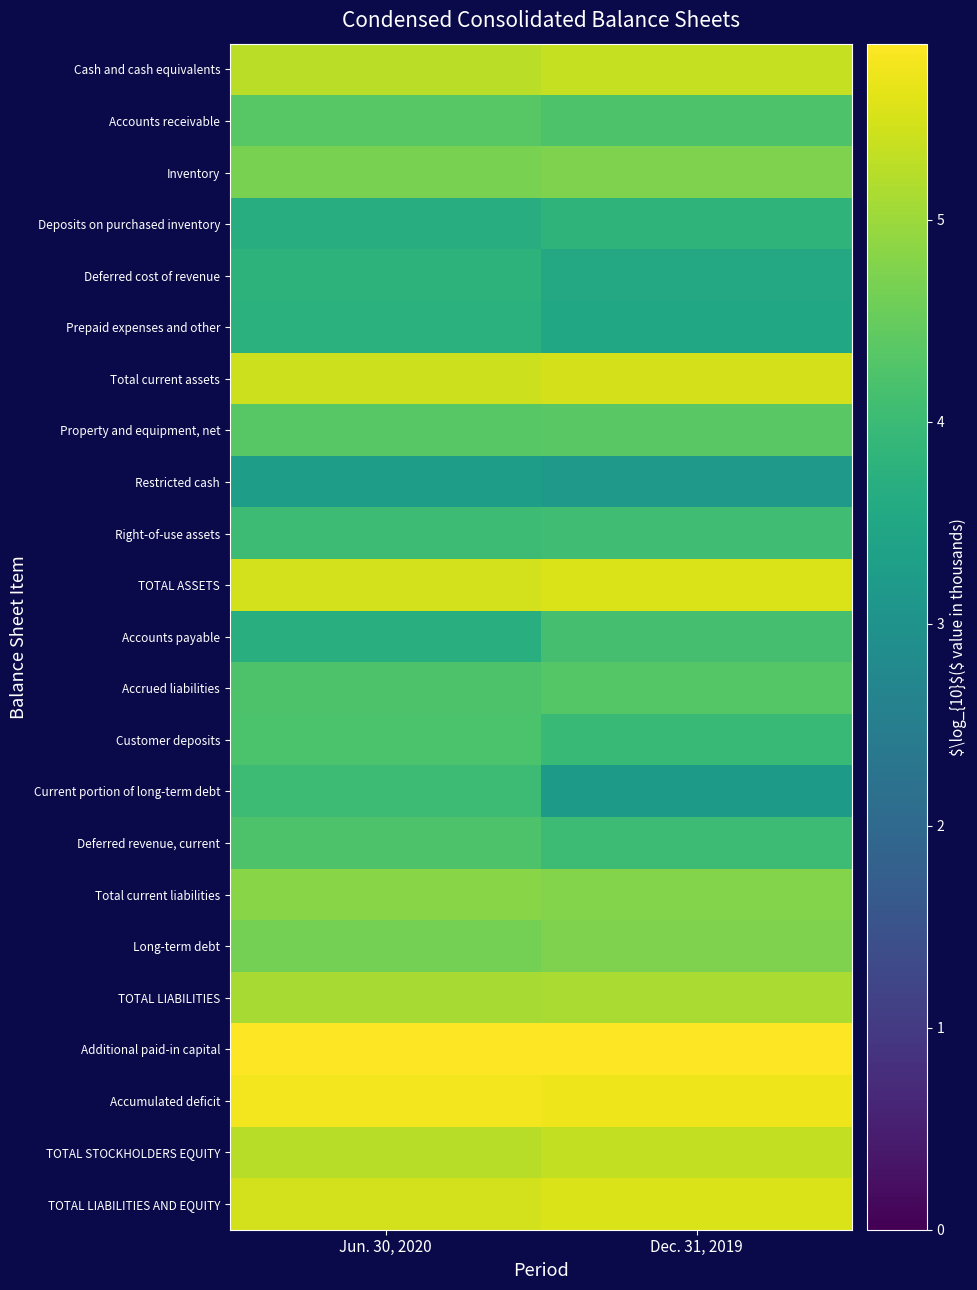

Reading left to right, list all the values displayed in this chart.

Cash and cash equivalents: Jun. 30, 2020=5.3	Dec. 31, 2019=5.4
Accounts receivable: Jun. 30, 2020=4.3	Dec. 31, 2019=4.2
Inventory: Jun. 30, 2020=4.7	Dec. 31, 2019=4.7
Deposits on purchased inventory: Jun. 30, 2020=3.7	Dec. 31, 2019=3.8
Deferred cost of revenue: Jun. 30, 2020=3.8	Dec. 31, 2019=3.5
Prepaid expenses and other: Jun. 30, 2020=3.7	Dec. 31, 2019=3.5
Total current assets: Jun. 30, 2020=5.4	Dec. 31, 2019=5.5
Property and equipment, net: Jun. 30, 2020=4.4	Dec. 31, 2019=4.4
Restricted cash: Jun. 30, 2020=3.3	Dec. 31, 2019=3.1
Right-of-use assets: Jun. 30, 2020=4.0	Dec. 31, 2019=4.1
TOTAL ASSETS: Jun. 30, 2020=5.5	Dec. 31, 2019=5.5
Accounts payable: Jun. 30, 2020=3.7	Dec. 31, 2019=4.1
Accrued liabilities: Jun. 30, 2020=4.2	Dec. 31, 2019=4.3
Customer deposits: Jun. 30, 2020=4.2	Dec. 31, 2019=4.0
Current portion of long-term debt: Jun. 30, 2020=4.0	Dec. 31, 2019=3.2
Deferred revenue, current: Jun. 30, 2020=4.2	Dec. 31, 2019=4.0
Total current liabilities: Jun. 30, 2020=4.8	Dec. 31, 2019=4.8
Long-term debt: Jun. 30, 2020=4.7	Dec. 31, 2019=4.7
TOTAL LIABILITIES: Jun. 30, 2020=5.1	Dec. 31, 2019=5.1
Additional paid-in capital: Jun. 30, 2020=5.9	Dec. 31, 2019=5.9
Accumulated deficit: Jun. 30, 2020=5.8	Dec. 31, 2019=5.7
TOTAL STOCKHOLDERS EQUITY: Jun. 30, 2020=5.2	Dec. 31, 2019=5.3
TOTAL LIABILITIES AND EQUITY: Jun. 30, 2020=5.5	Dec. 31, 2019=5.5